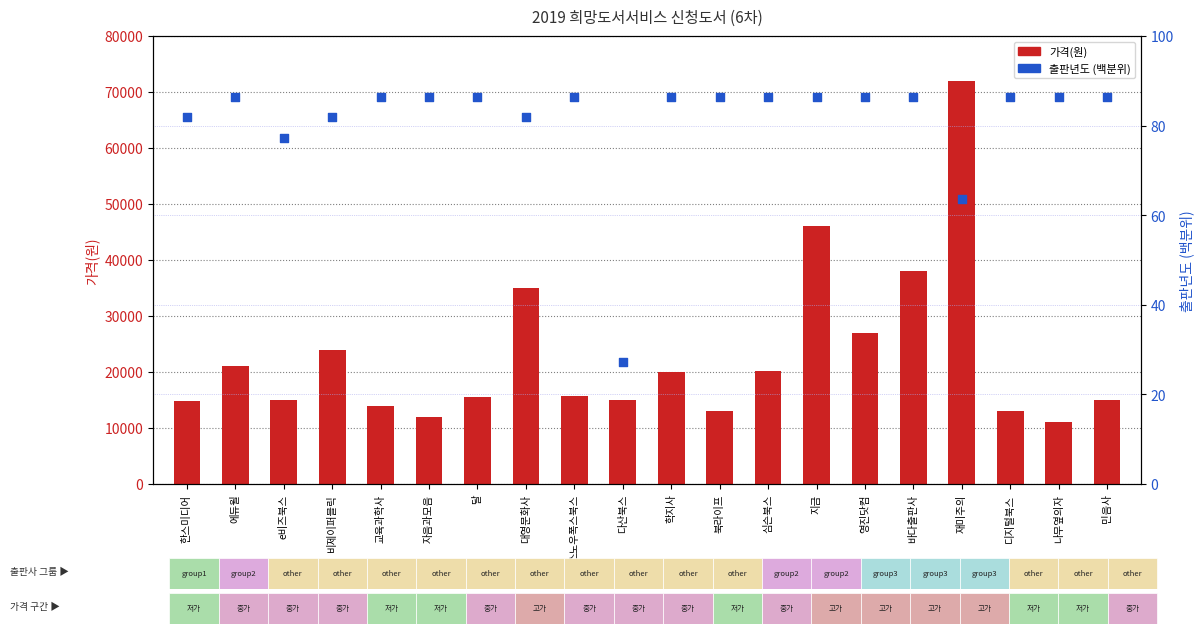

Is the value of 출판년도 (백분위) at 교육과학사 greater than the value of 가격(원) at 민음사?

No